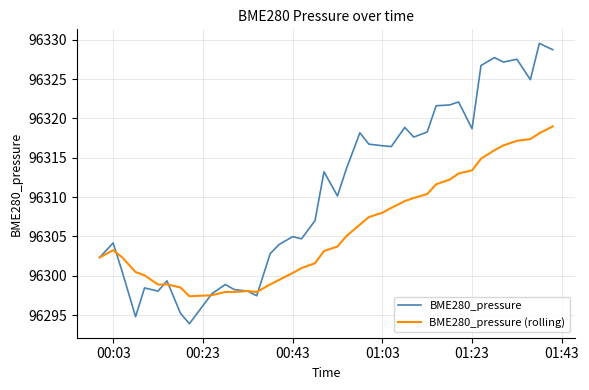

What are all the series names shown in the legend?

BME280_pressure, BME280_pressure (rolling)